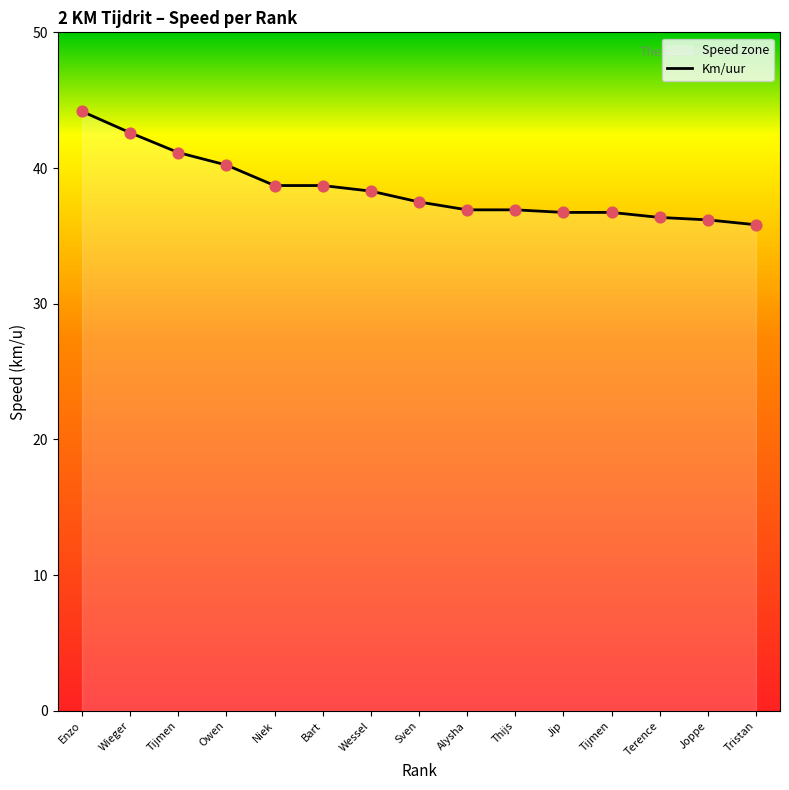

What is the change in value from Niek to Wessel?

-0.4